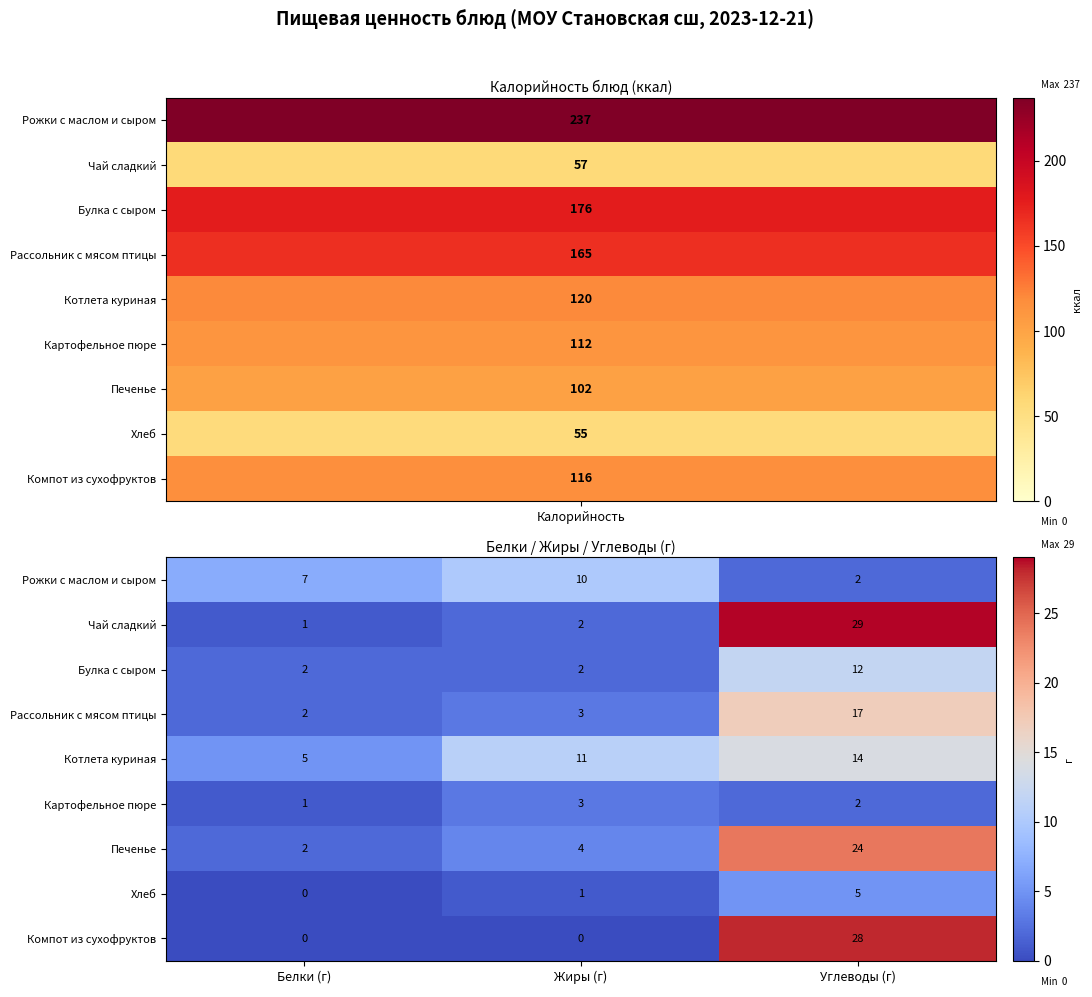

Reading left to right, extract all data points from this chart.

Рожки с маслом и сыром: 7	10	2
Чай сладкий: 1	2	29
Булка с сыром: 2	2	12
Рассольник с мясом птицы: 2	3	17
Котлета куриная: 5	11	14
Картофельное пюре: 1	3	2
Печенье: 2	4	24
Хлеб: 0	1	5
Компот из сухофруктов: 0	0	28